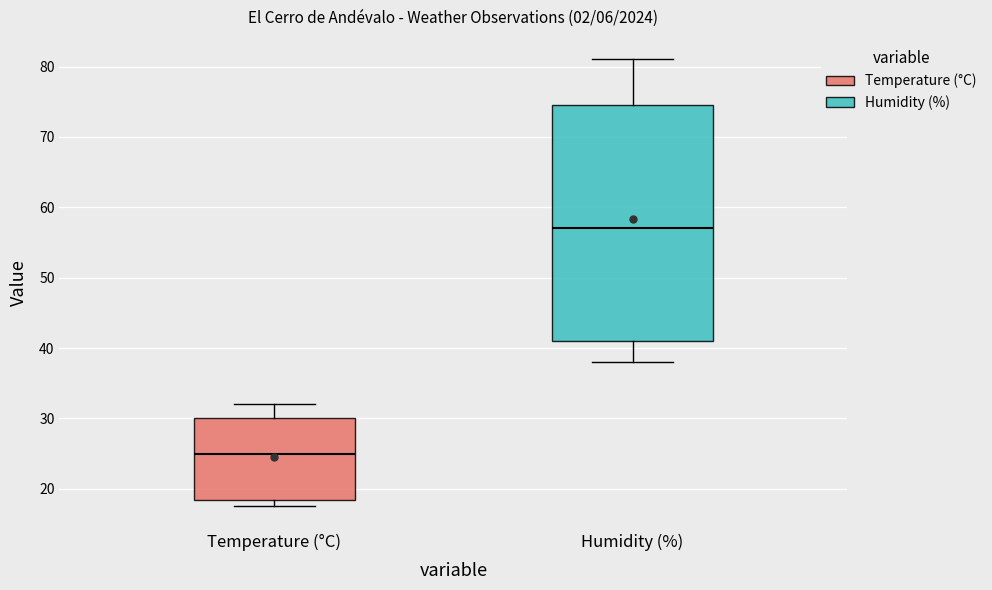

Reading left to right, transcribe this box plot: for each box, give where its median line is, the range the box spans, and where its two whiskers end, as read against the y-axis. The values are not printed on the chart, so give them approximately, as read against the axis.

Temperature (°C): median 25, box 18 to 30, whiskers 18 (just below the box's lower edge) to 32
Humidity (%): median 57, box 41 to 75, whiskers 38 to 81